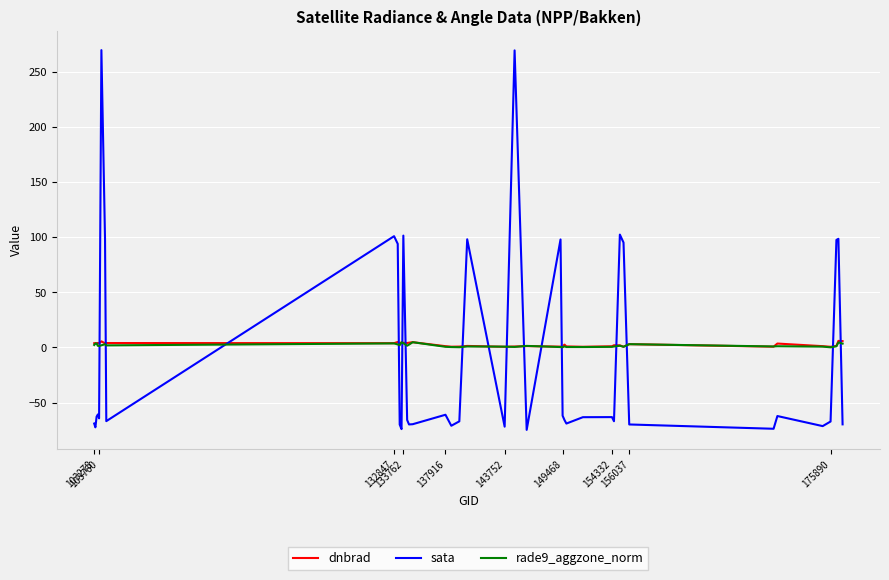

What is the minimum value shown in the chart?

-74.8